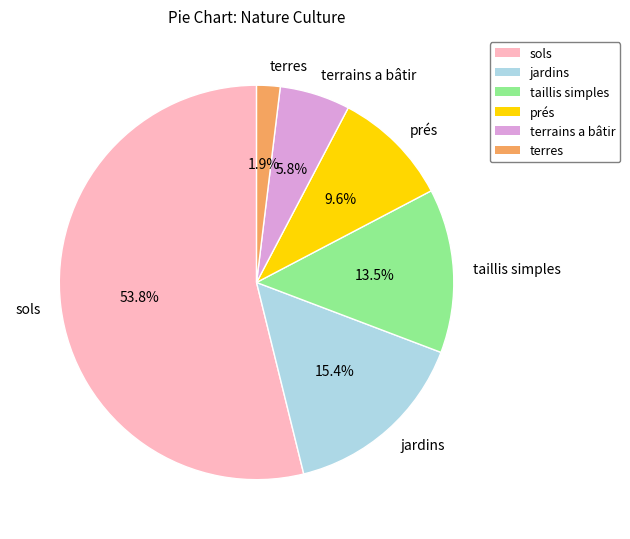

To the nearest percent, what is the combined percentage of jardins and sols?

69%